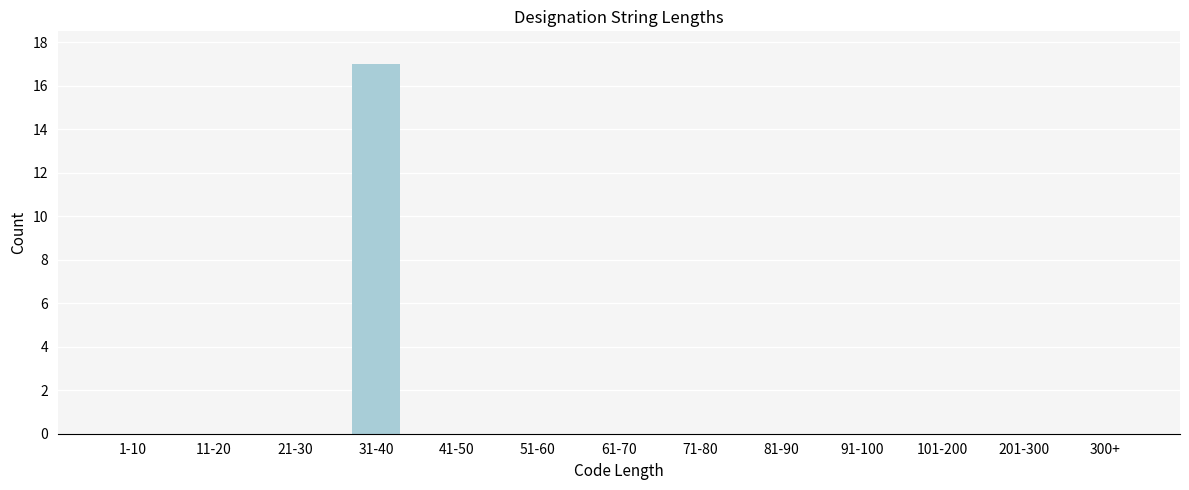

Reading left to right, list all the values displayed in this chart.

1-10=0	11-20=0	21-30=0	31-40=17	41-50=0	51-60=0	61-70=0	71-80=0	81-90=0	91-100=0	101-200=0	201-300=0	300+=0